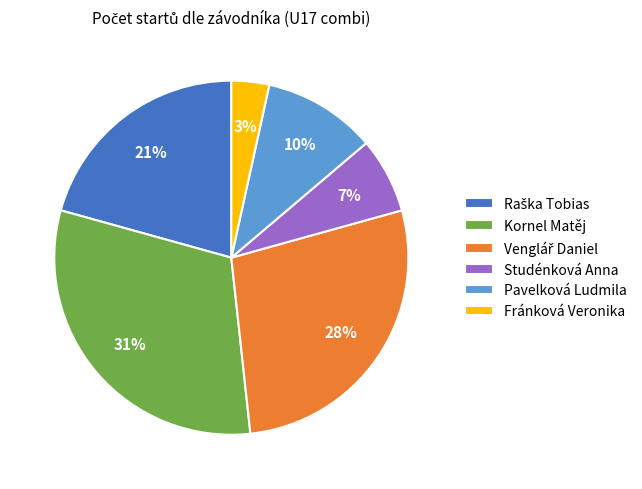

What percentage is the Studénková Anna slice, to the nearest percent?

7%